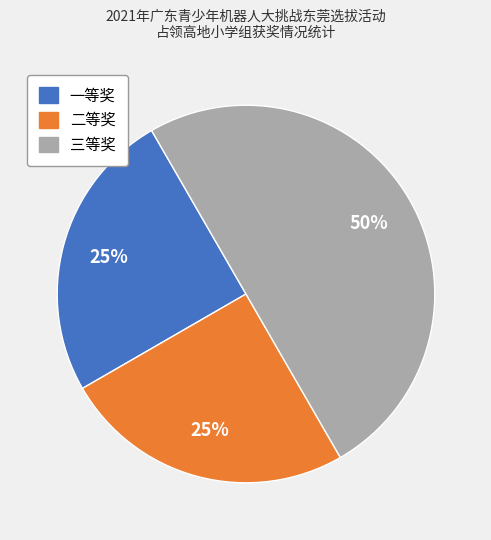

What is the ratio of the value at 二等奖 to the value at 一等奖?

1.0